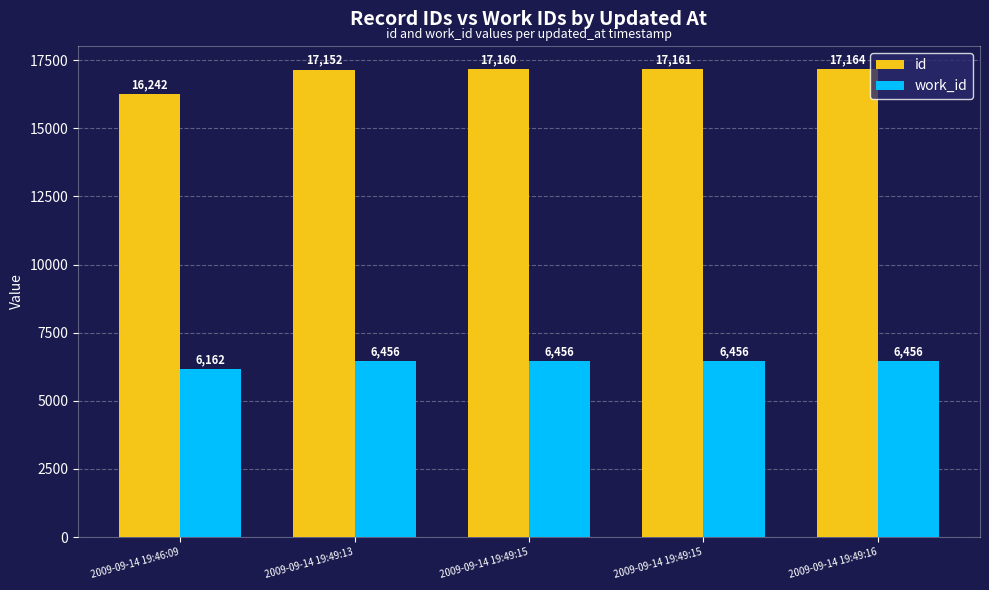

Is it true that work_id equals 6162 at 2009-09-14 19:46:09?

True